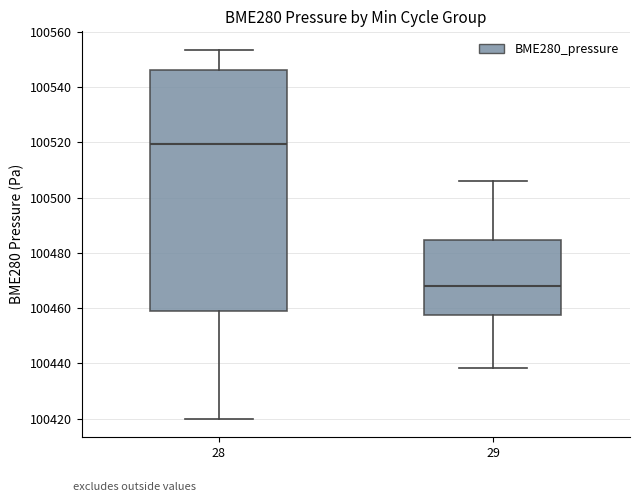

Which box's median line is the lowest?

29